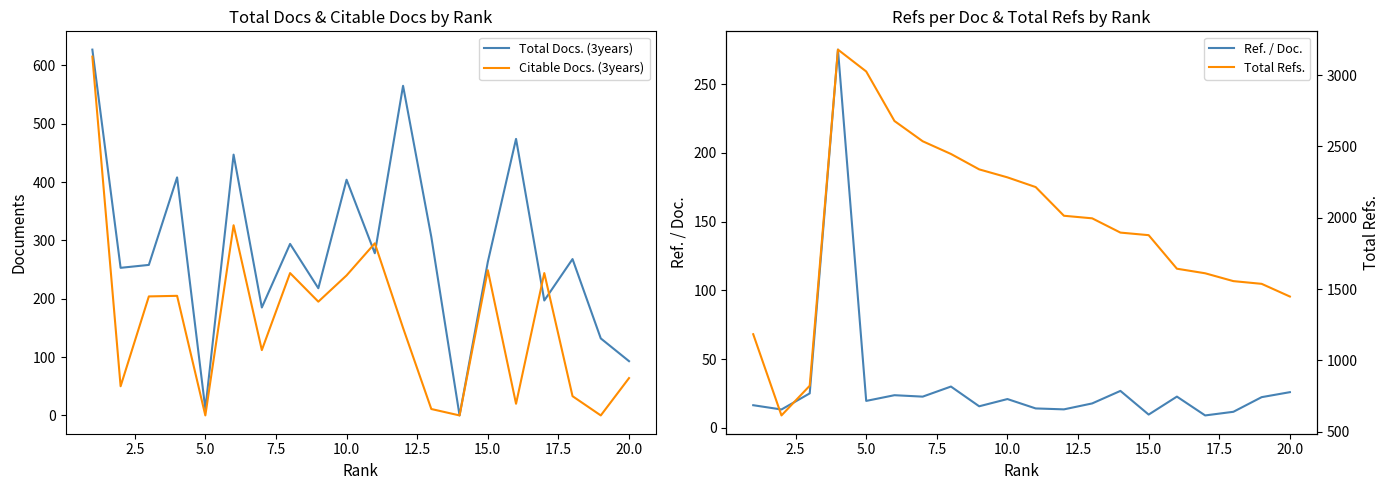

What is the maximum value for Citable Docs. (3years)?

615